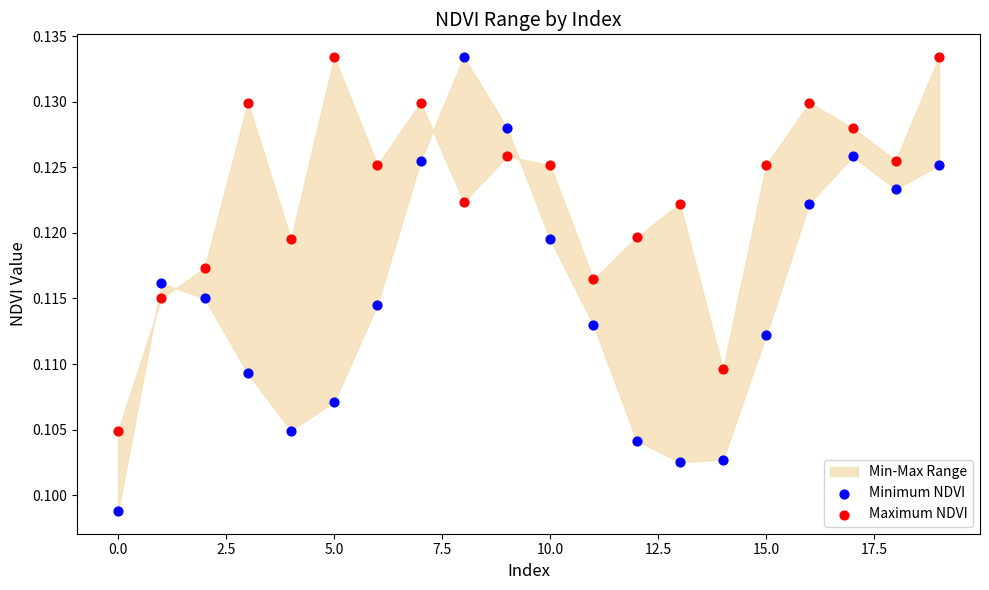

Which series reaches the minimum Y coordinate?

Minimum NDVI